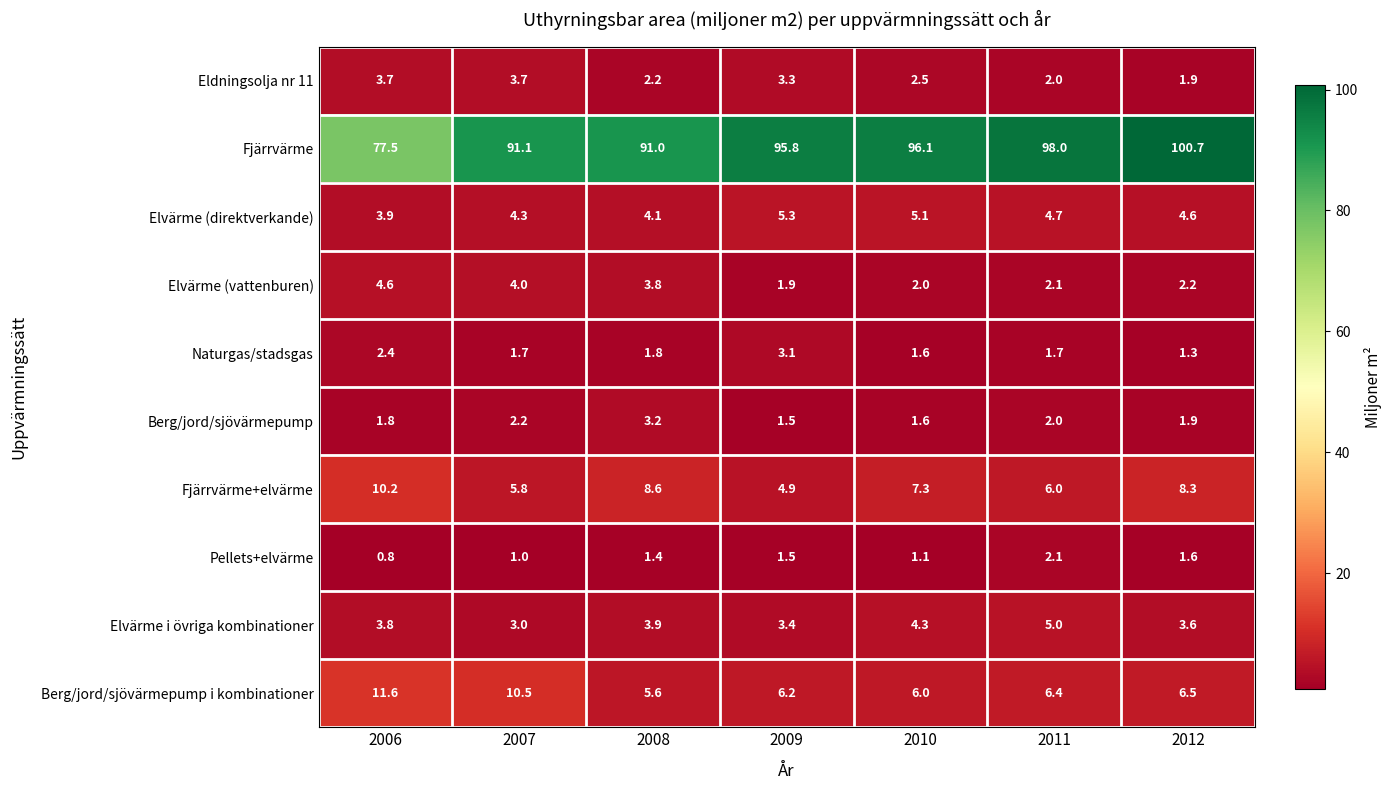

Where is Fjärrvärme+elvärme nearest to the value 7?

2010